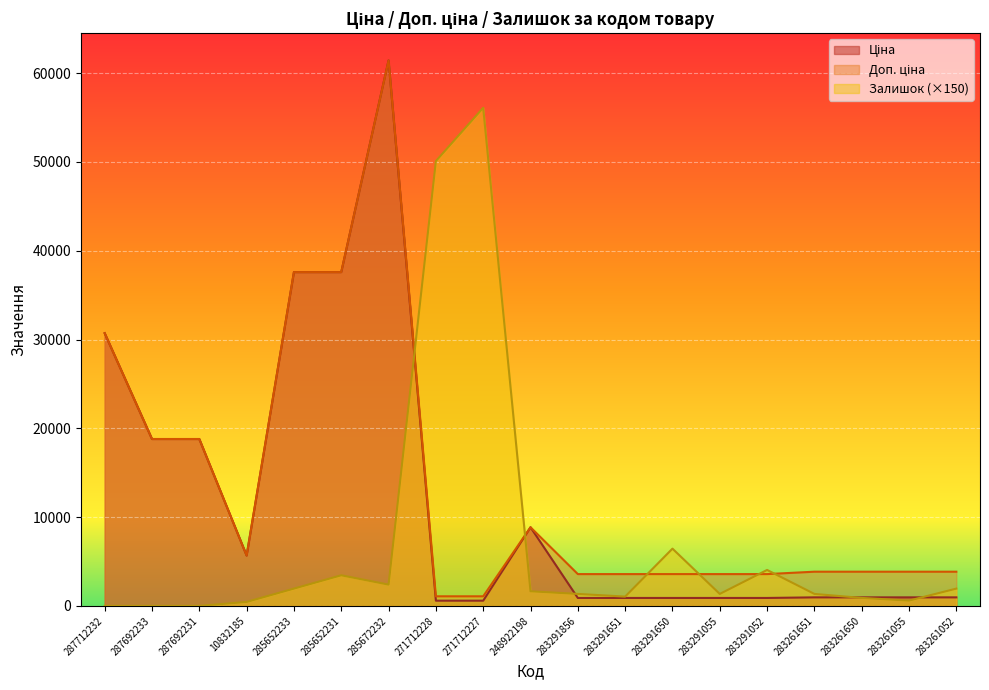

True or false: Залишок and Ціна intersect in this chart.

True